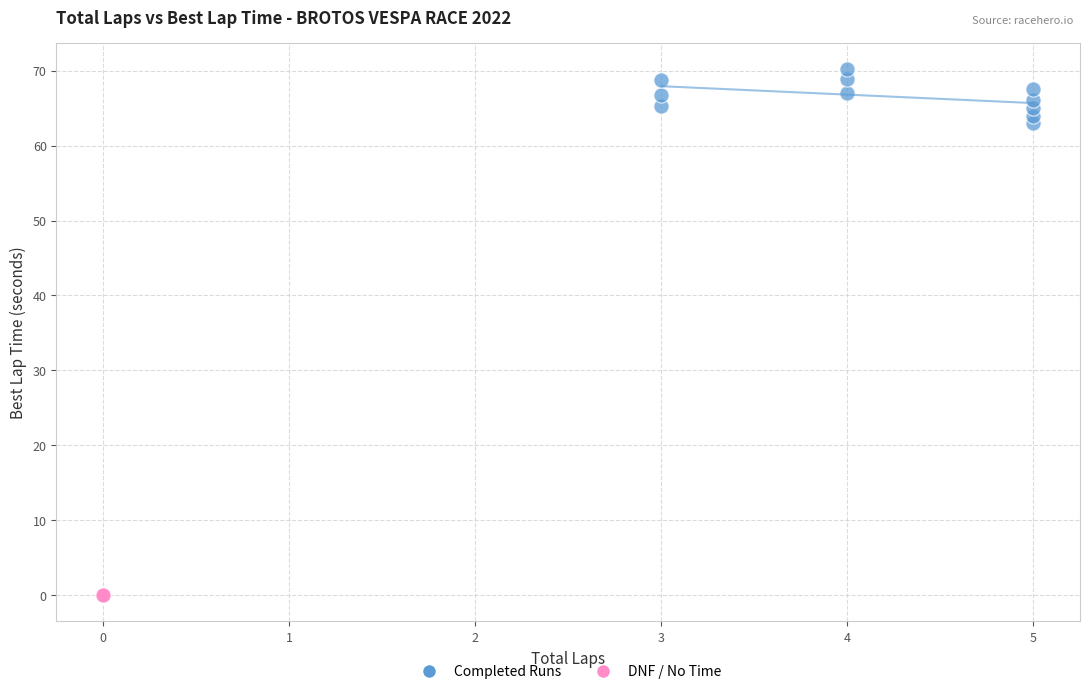

What are all the series names shown in the legend?

Completed Runs, DNF / No Time